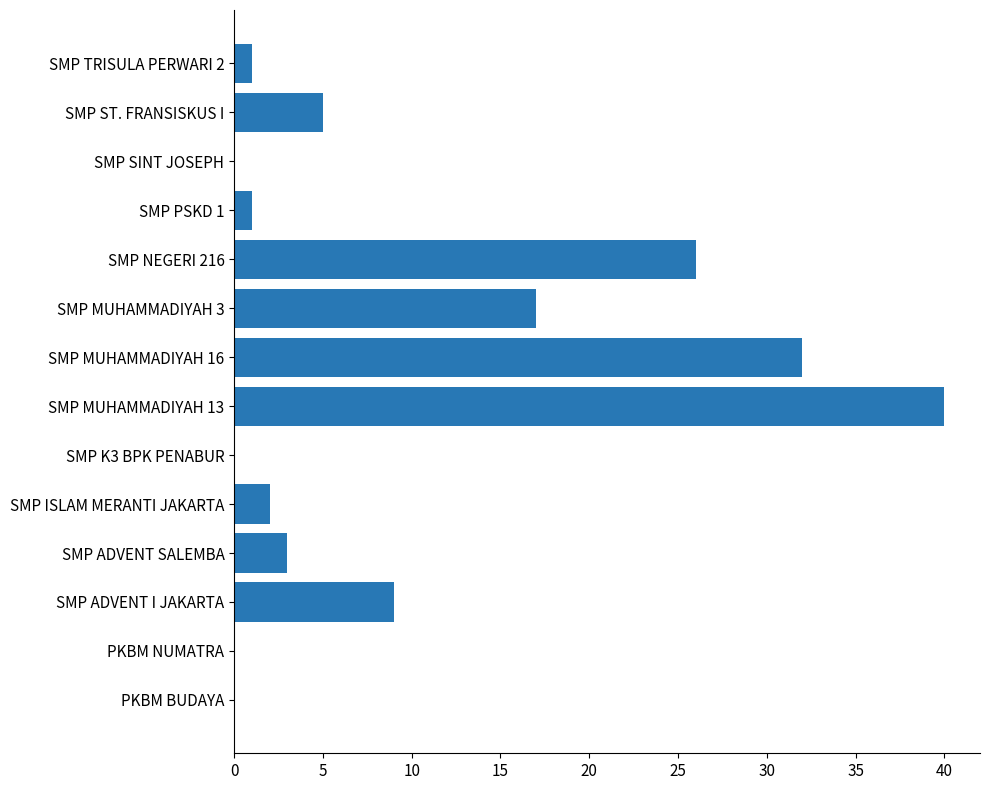

What is the change in value from SMP ADVENT I JAKARTA to SMP NEGERI 216?

+17